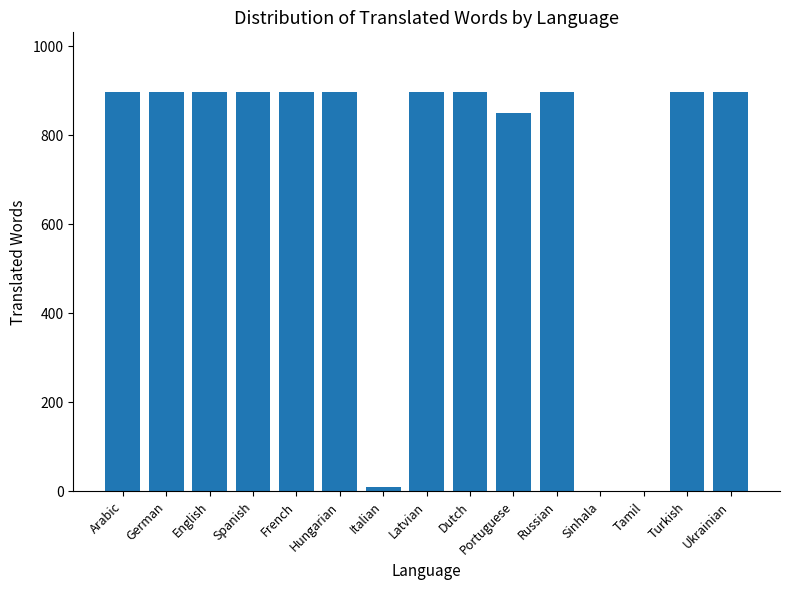

Are the bars horizontal?

No